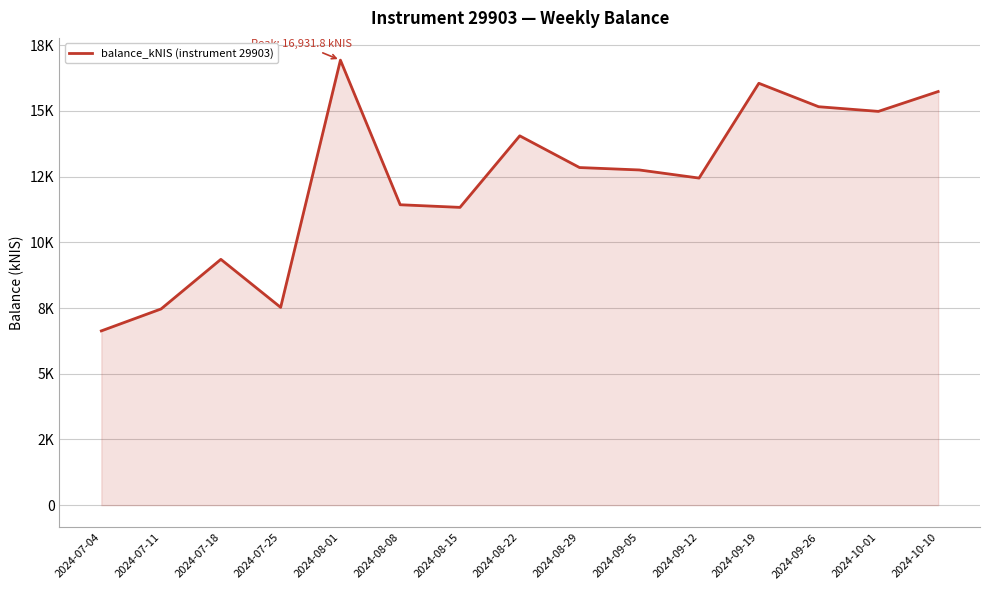

True or false: the data has more than 0 interior local peaks.

True